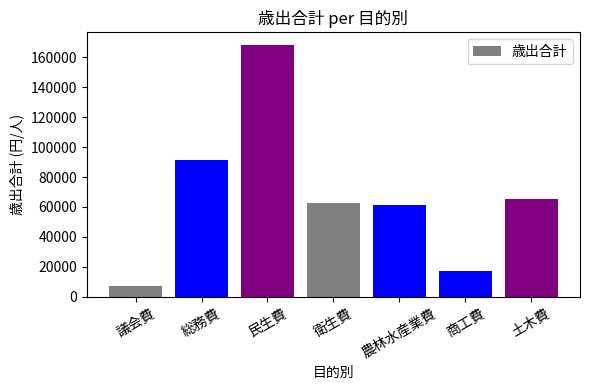

The chart shows a value of 65556 at 土木費. True or false?

True